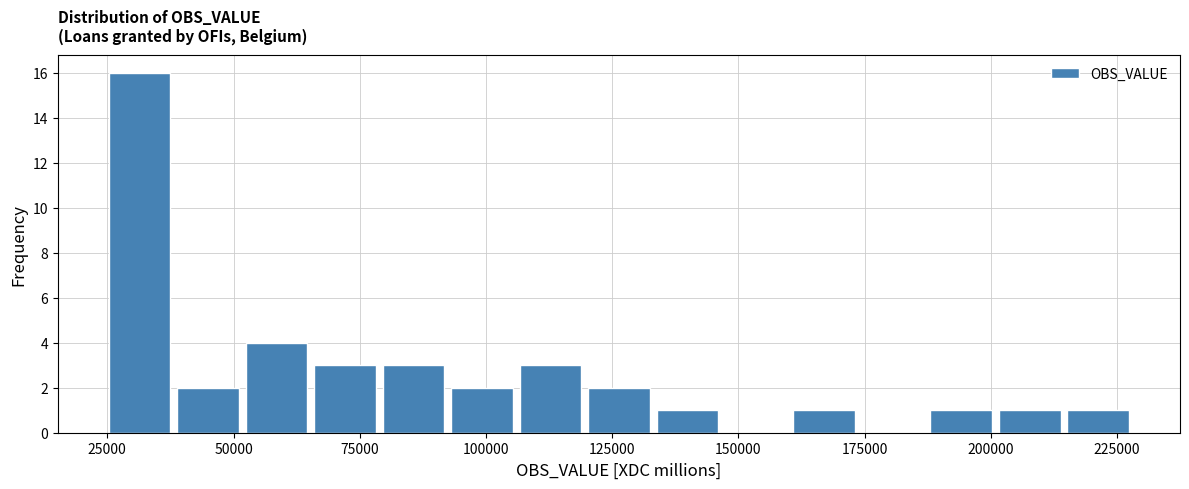

Read against the x-axis, roughly where is the centre of the tallest bar?

30000